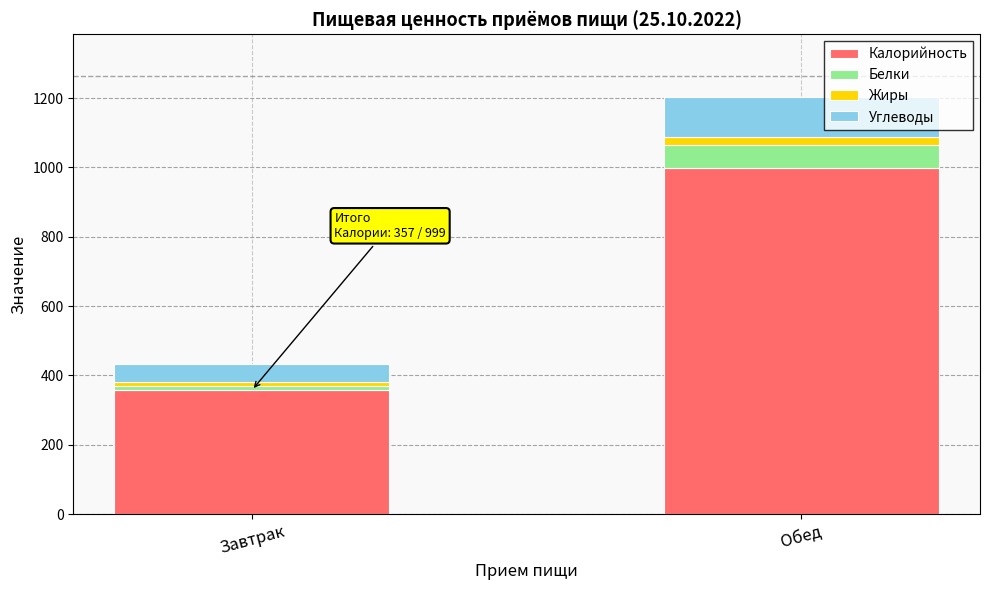

What is the maximum value for Калорийность?

998.7